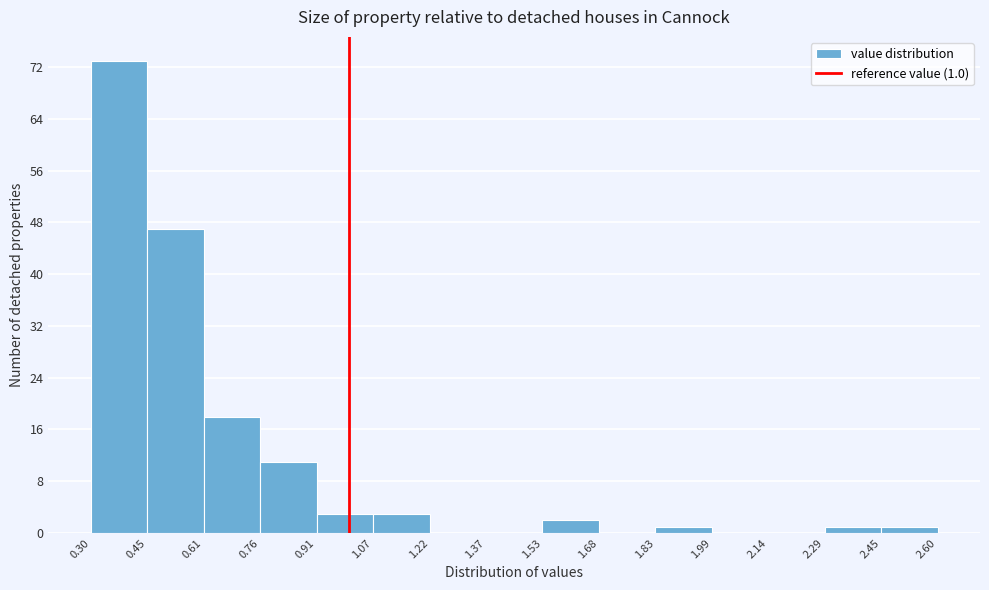

Which range on the x-axis has the tallest bar?

0.30 to 0.45